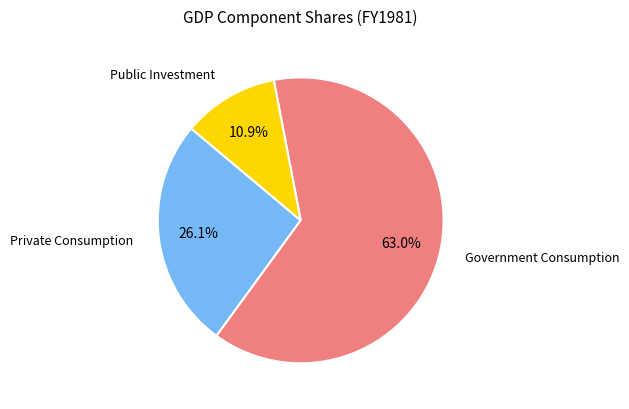

What is the ratio of the value at Private Consumption to the value at Government Consumption?

0.4